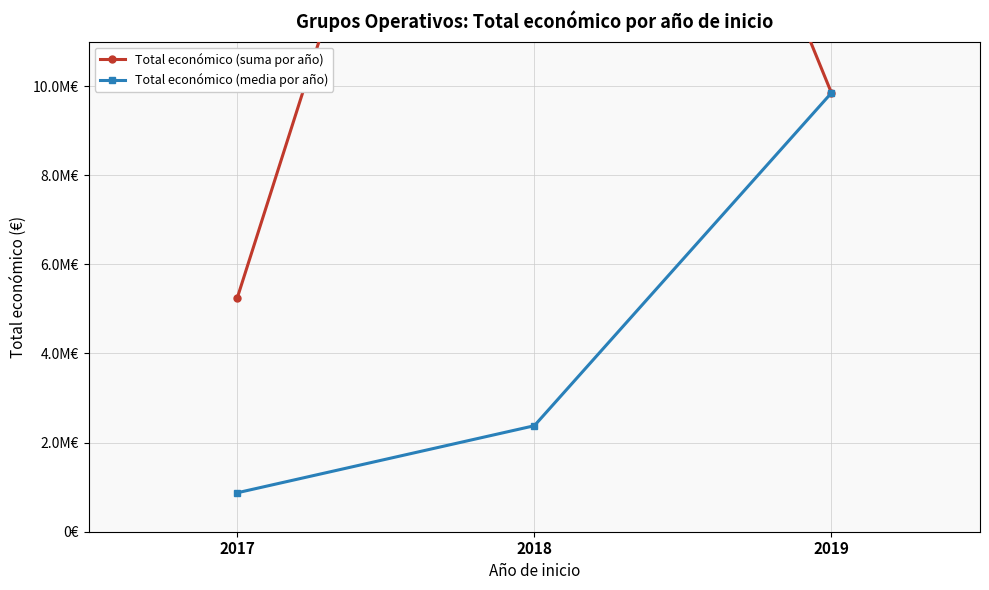

Which series changed the most between 2018 and 2019?

Total económico (suma por año)